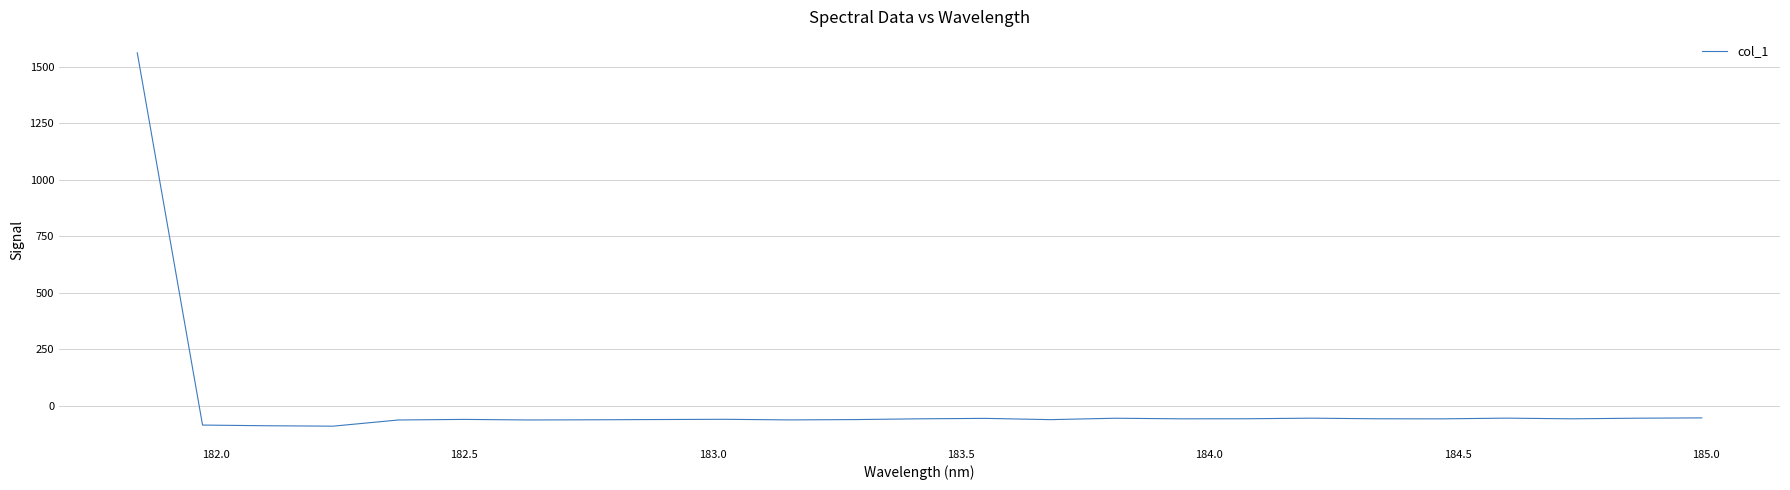

What is the difference between the maximum and minimum values?

1651.7